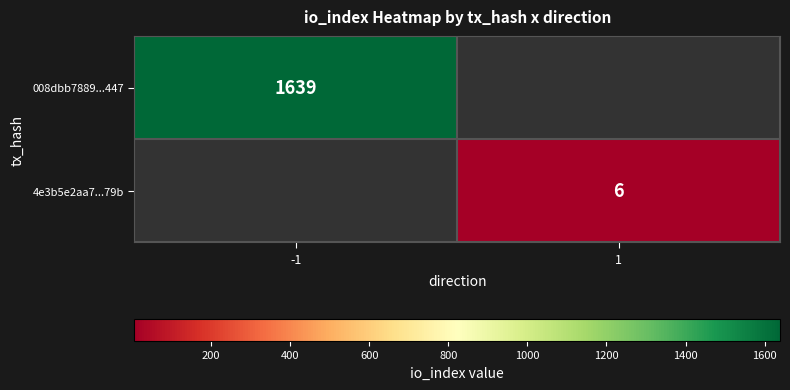

What is the minimum value shown in the chart?

6.0